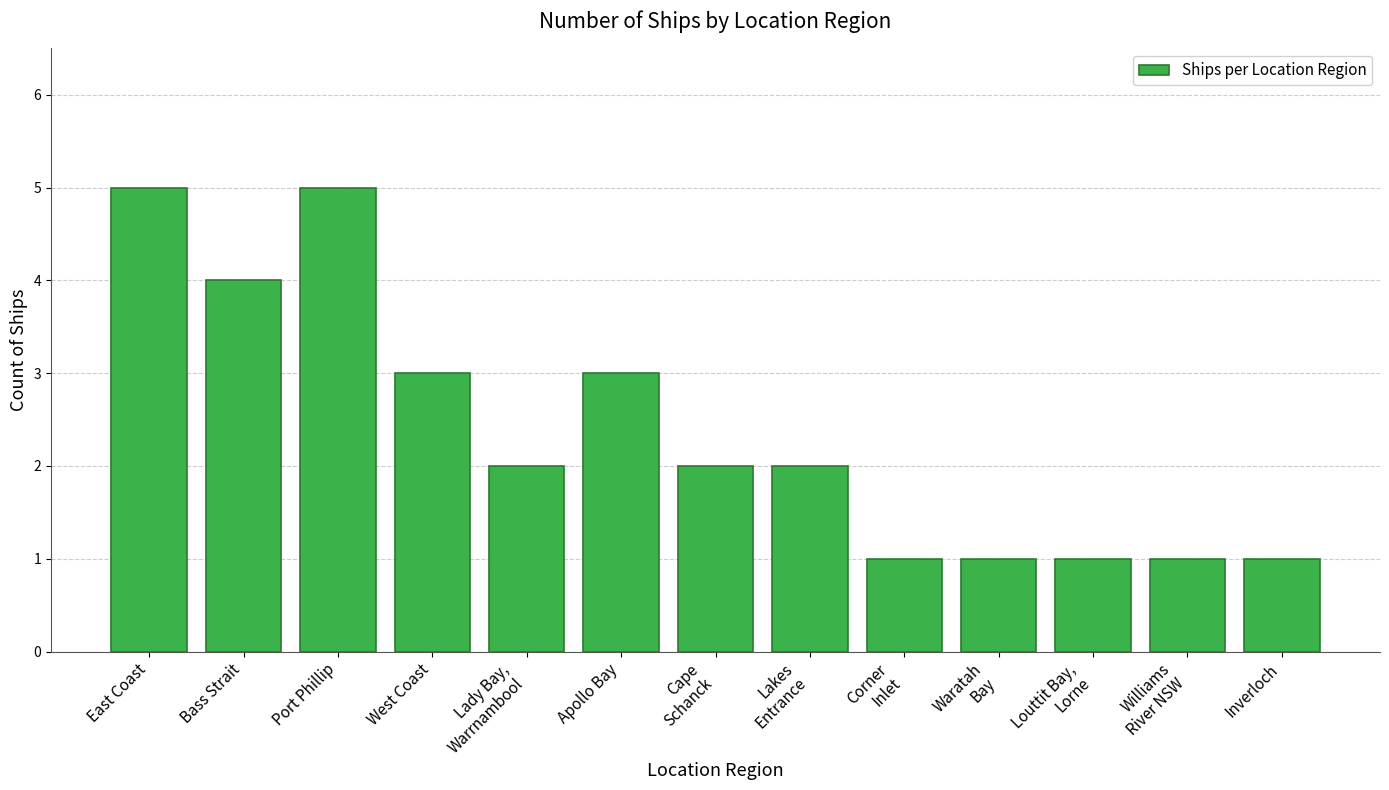

What position from the left is Apollo Bay?

6